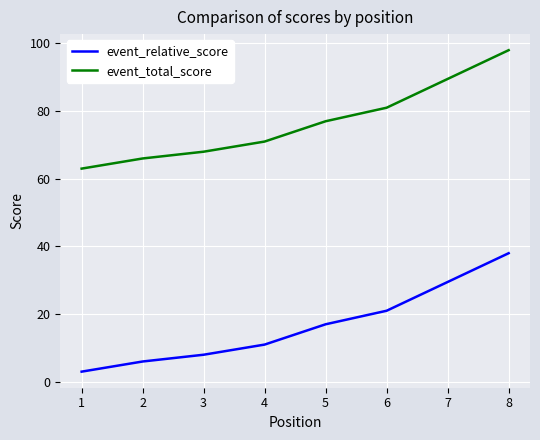

What is the difference between the highest and lowest values at 5?

60